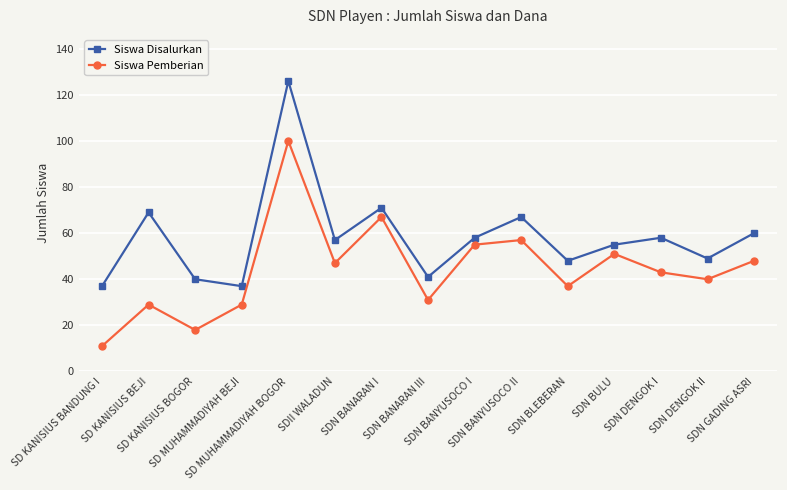

What is the total value across all series at SD KANISIUS BANDUNG I?

48